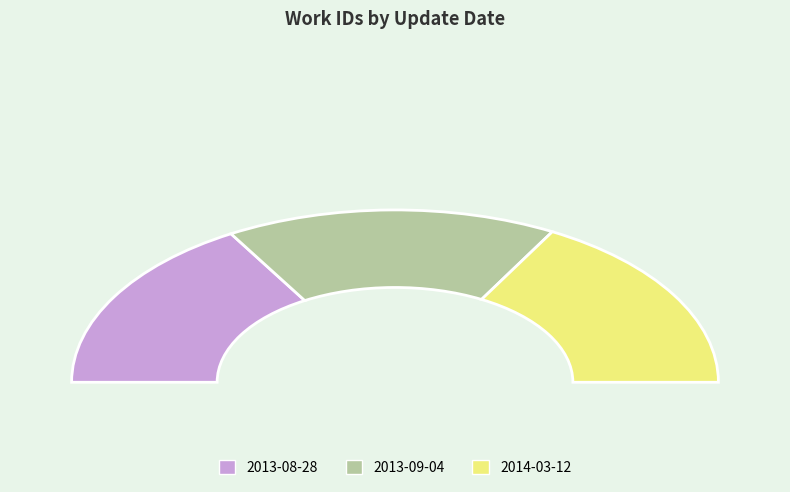

Count the number of slices in the pie.

3